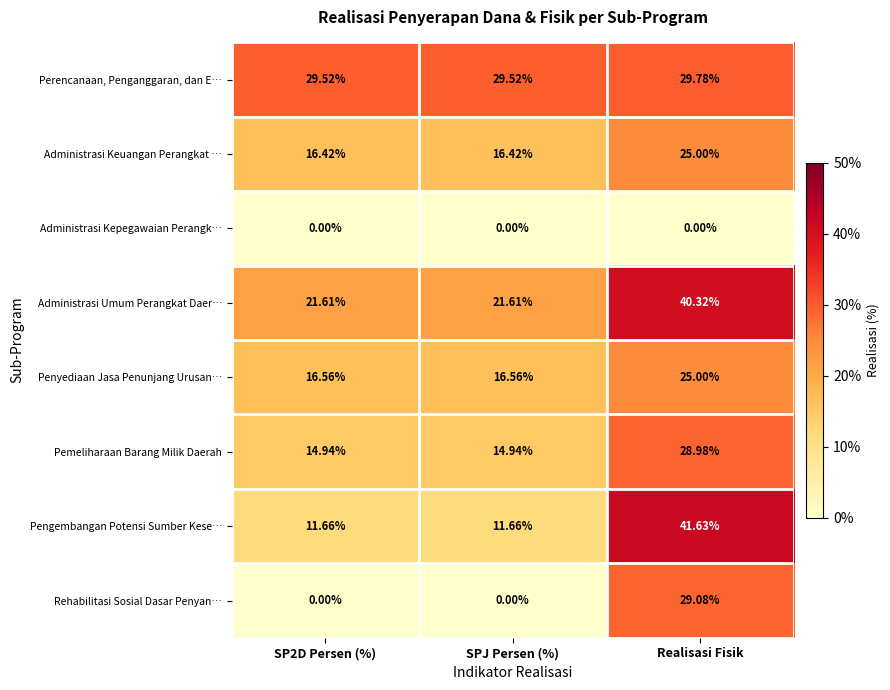

Between SPJ Persen (%) and Realisasi Fisik, which series saw the biggest shift?

Pengembangan Potensi Sumber Kese…